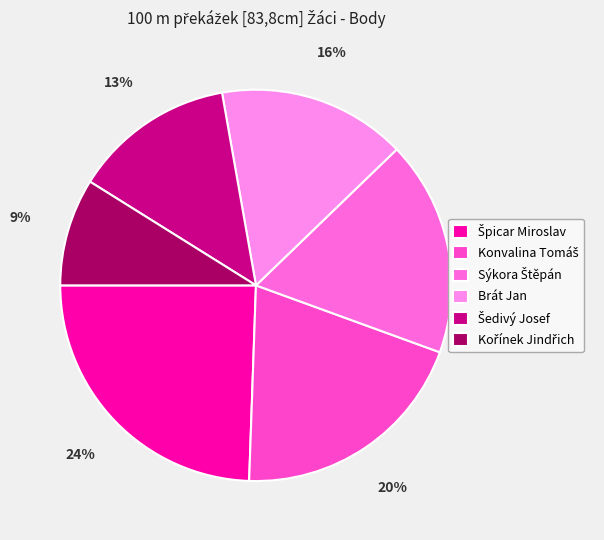

Rank the categories by value from lowest to highest.

Kořínek Jindřich, Šedivý Josef, Brát Jan, Sýkora Štěpán, Konvalina Tomáš, Špicar Miroslav